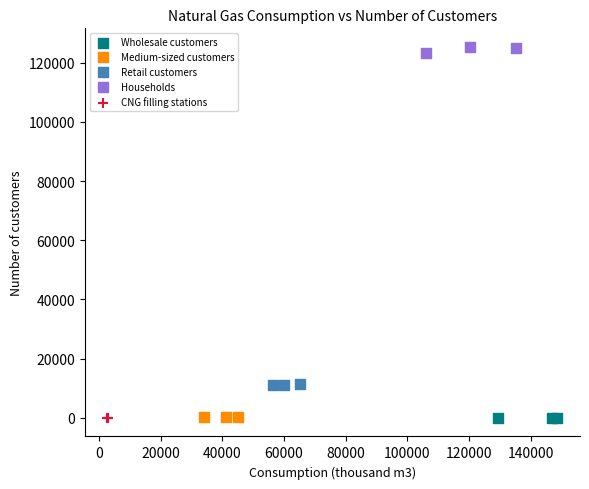

What are all the series names shown in the legend?

Wholesale customers, Medium-sized customers, Retail customers, Households, CNG filling stations